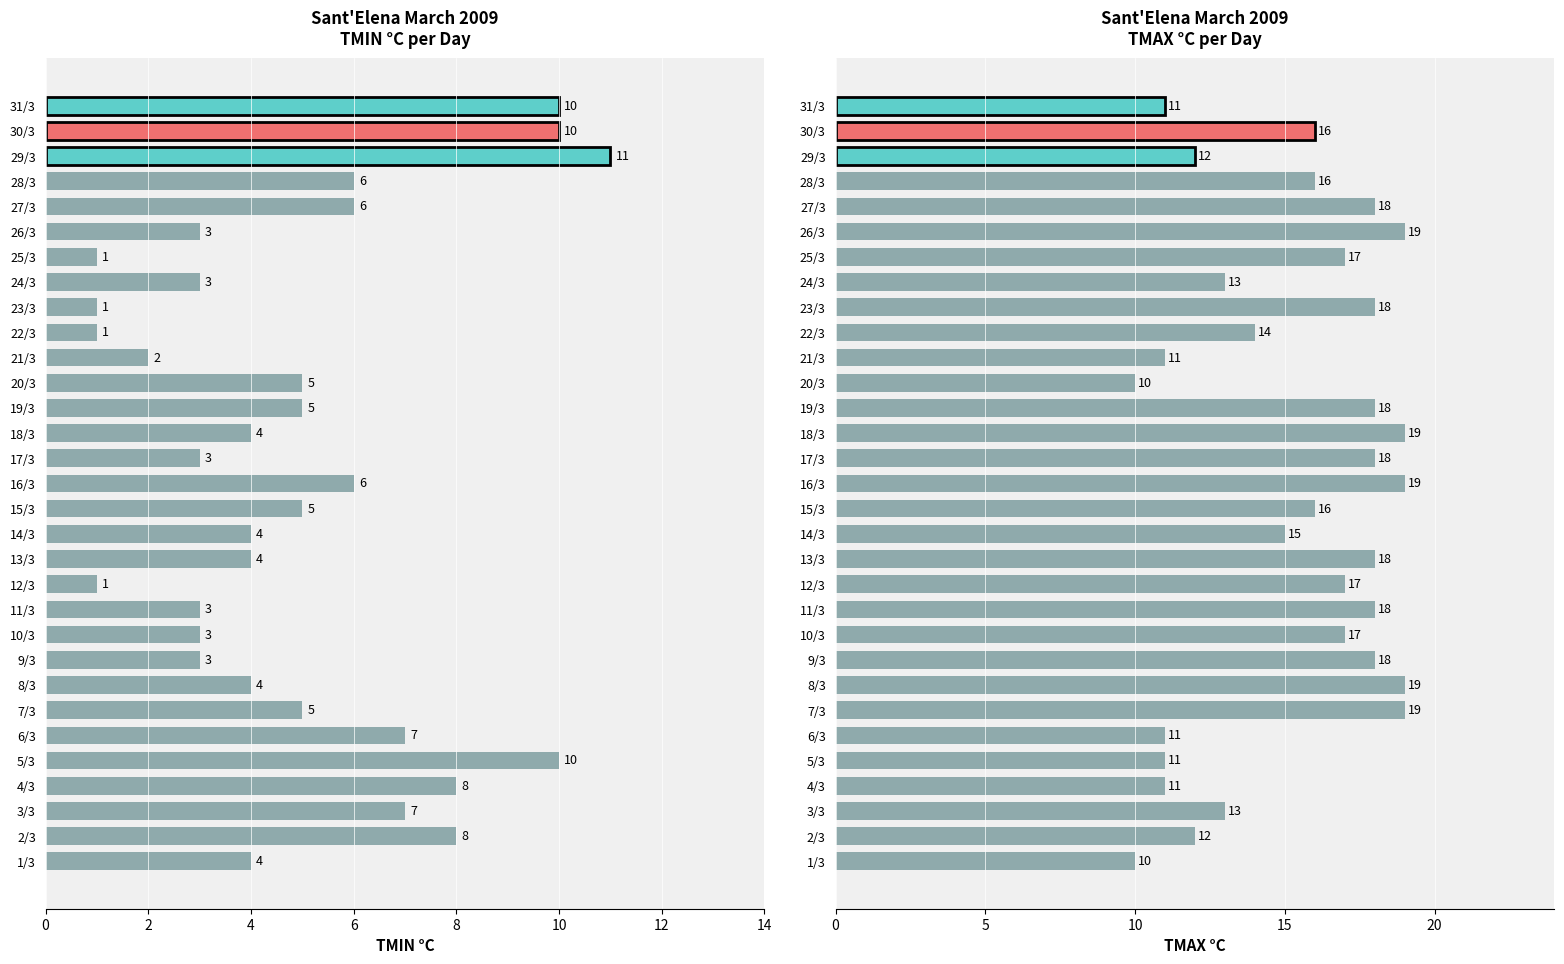

Rank the series by their maximum value, from lowest to highest.

TMIN °C, TMAX °C